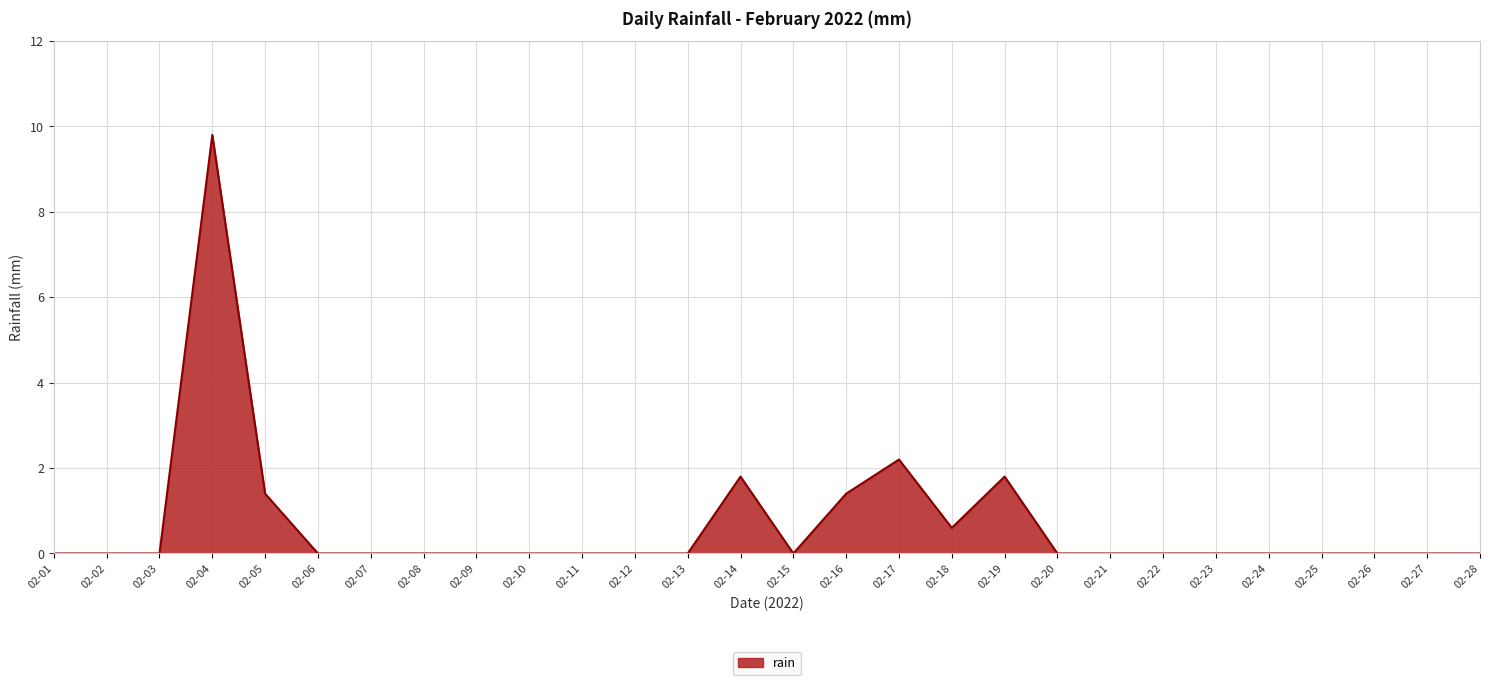

Reading left to right, transcribe all the data shown in this chart.

0.0	0.0	0.0	9.8	1.4	0.0	0.0	0.0	0.0	0.0	0.0	0.0	0.0	1.8	0.0	1.4	2.2	0.6	1.8	0.0	0.0	0.0	0.0	0.0	0.0	0.0	0.0	0.0